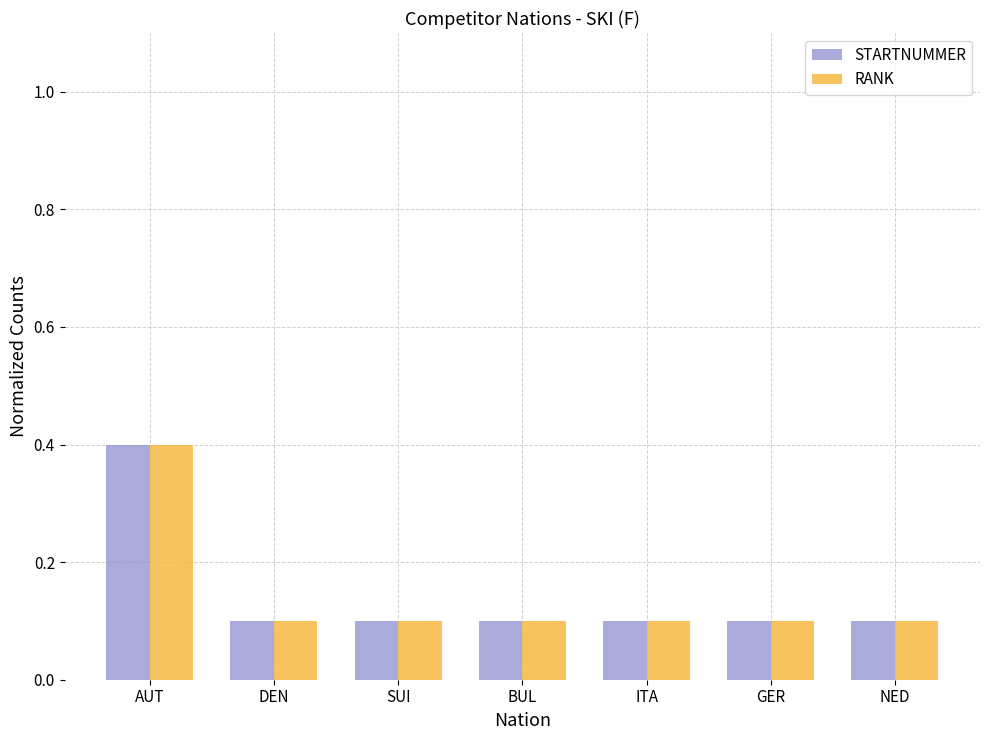

Reading left to right, extract all data points from this chart.

STARTNUMMER: AUT=0.4	DEN=0.1	SUI=0.1	BUL=0.1	ITA=0.1	GER=0.1	NED=0.1
RANK: AUT=0.4	DEN=0.1	SUI=0.1	BUL=0.1	ITA=0.1	GER=0.1	NED=0.1